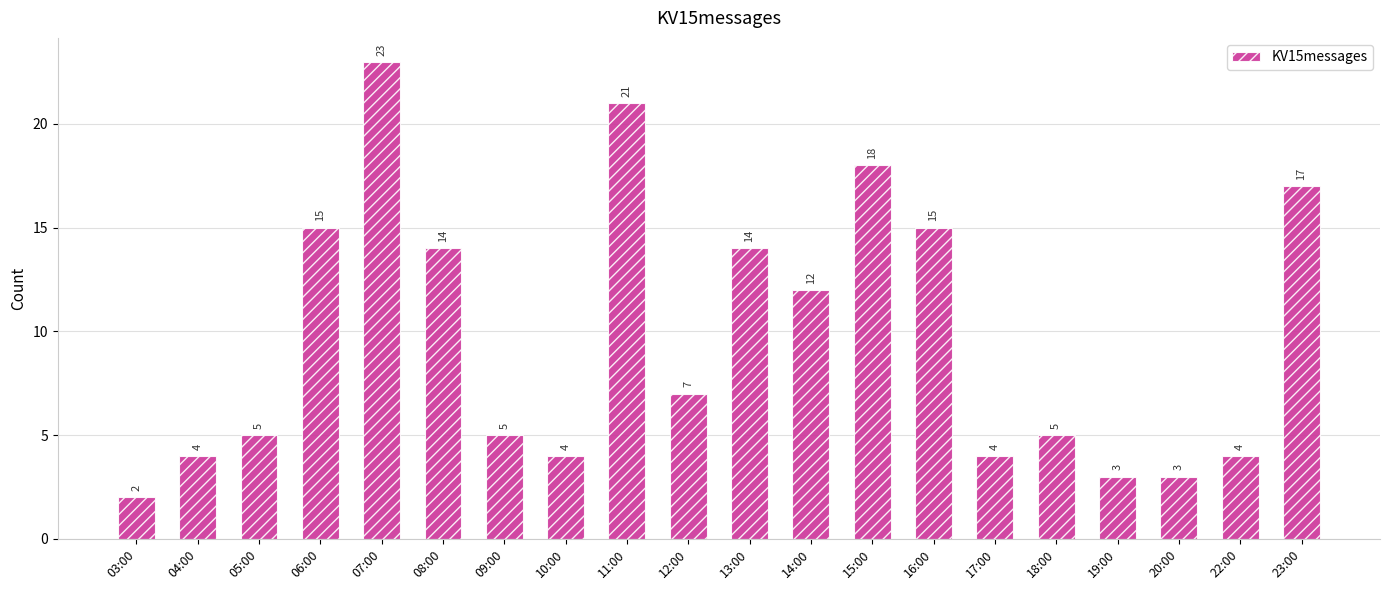

What position from the right is 17:00?

6